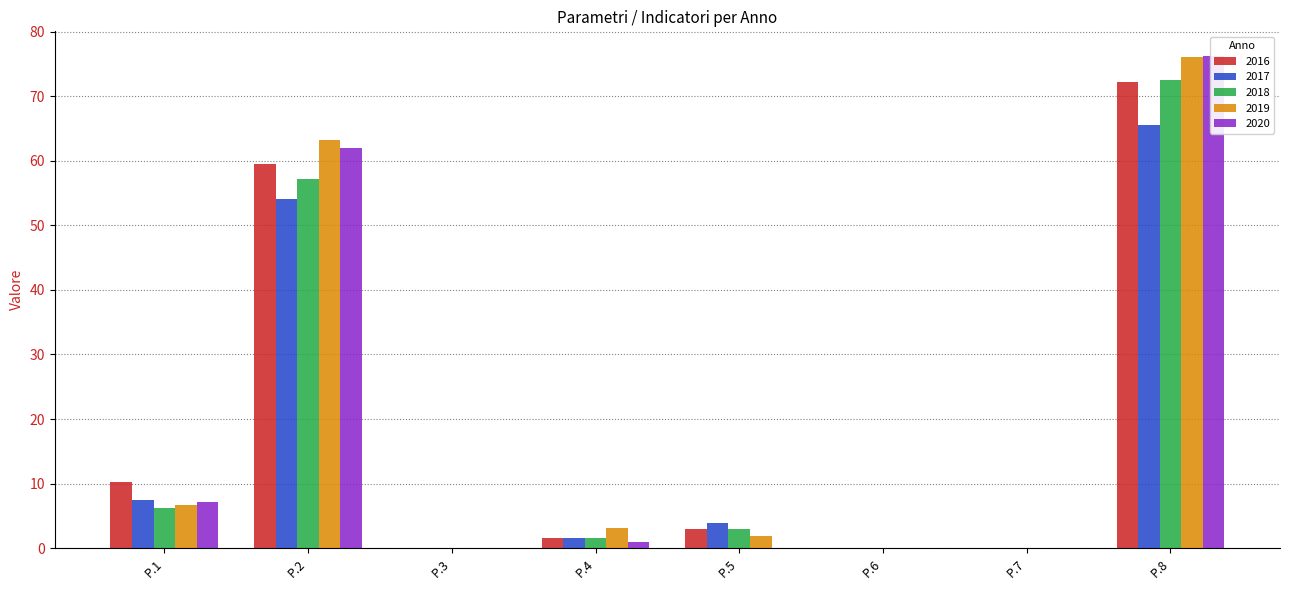

At which category does the chart reach its minimum across all series?

P.3